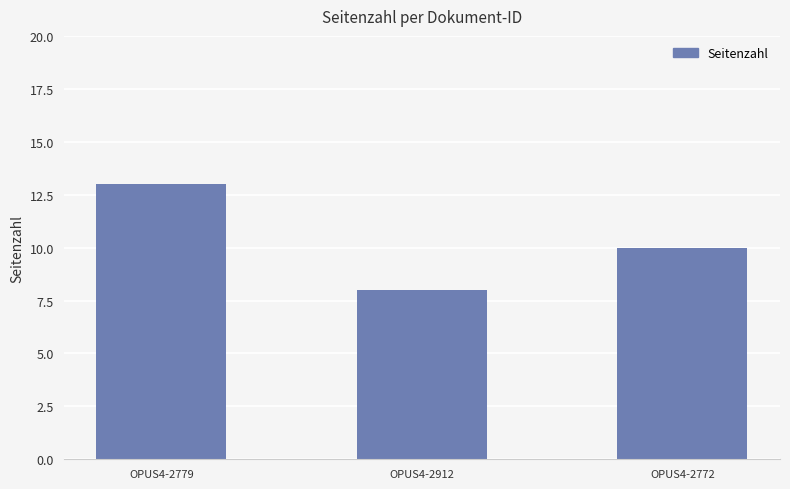

What is the sum of all values?

31